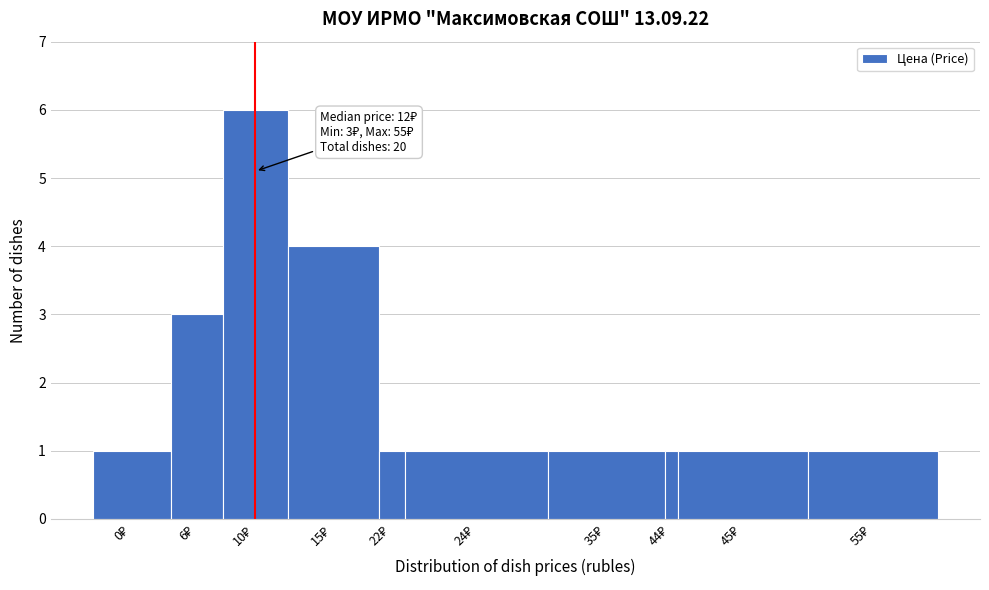

Reading left to right, transcribe all the data shown in this chart.

1	3	6	4	1	1	1	1	1	1